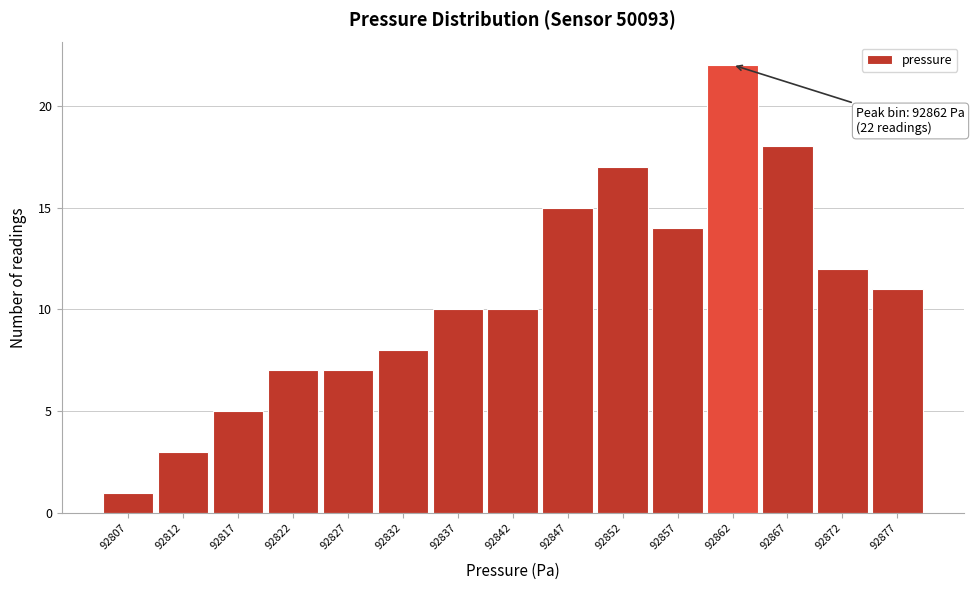

Which range on the x-axis has the tallest bar?

92860 to 92865